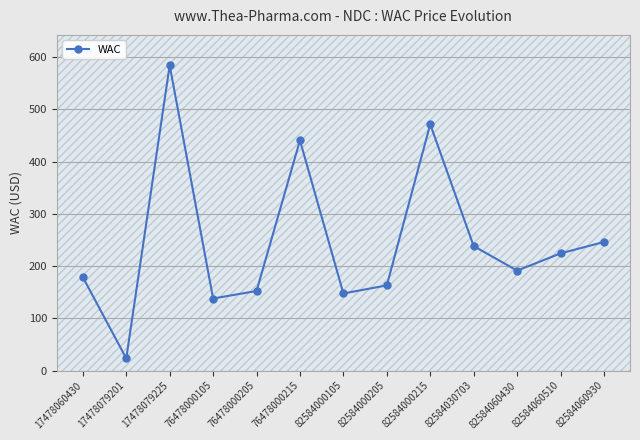

Read the value at 82584000215.

471.4